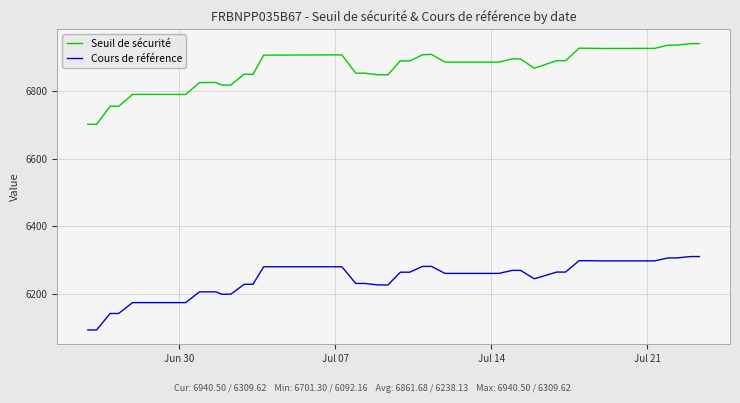

Which series has the largest range (max minus min)?

Seuil de sécurité